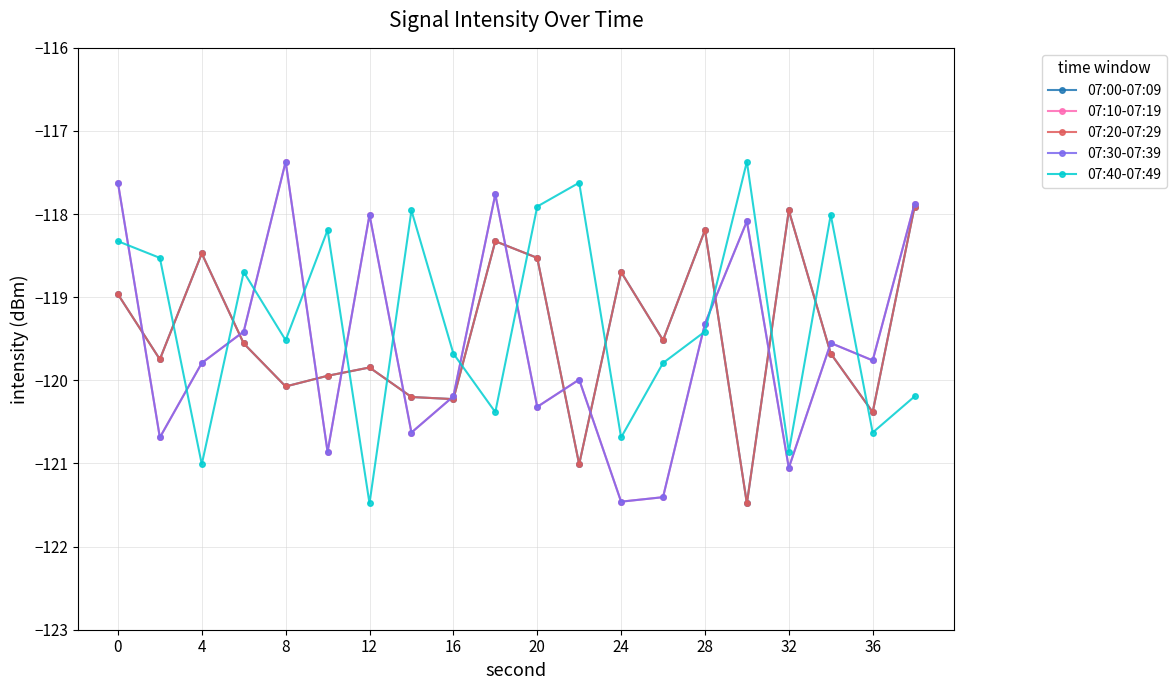

Where is the first local minimum for 07:40-07:49?

4